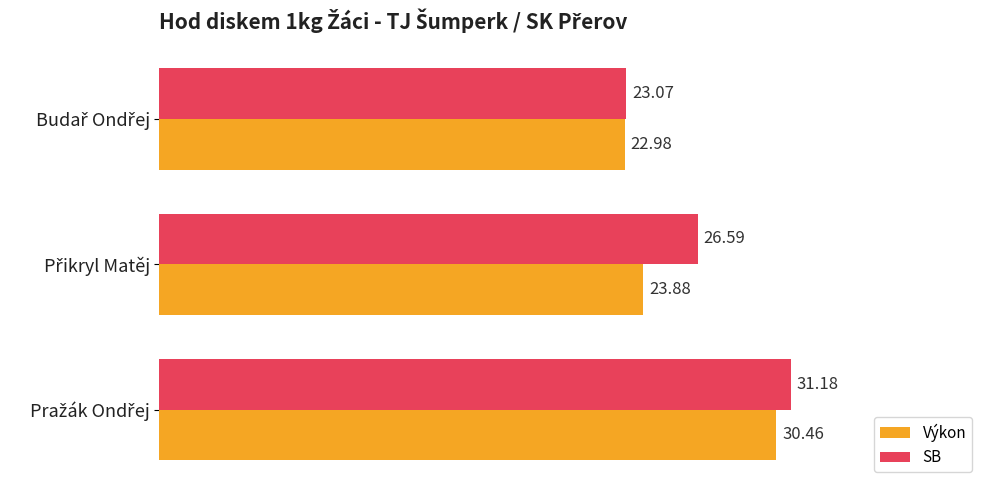

Count the number of data series in this chart.

2